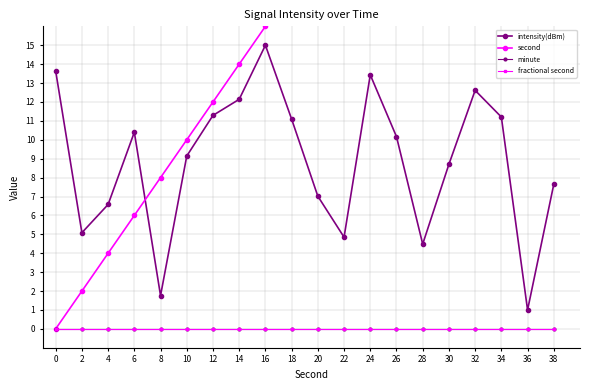

At which category is the sum across all series the highest?

38